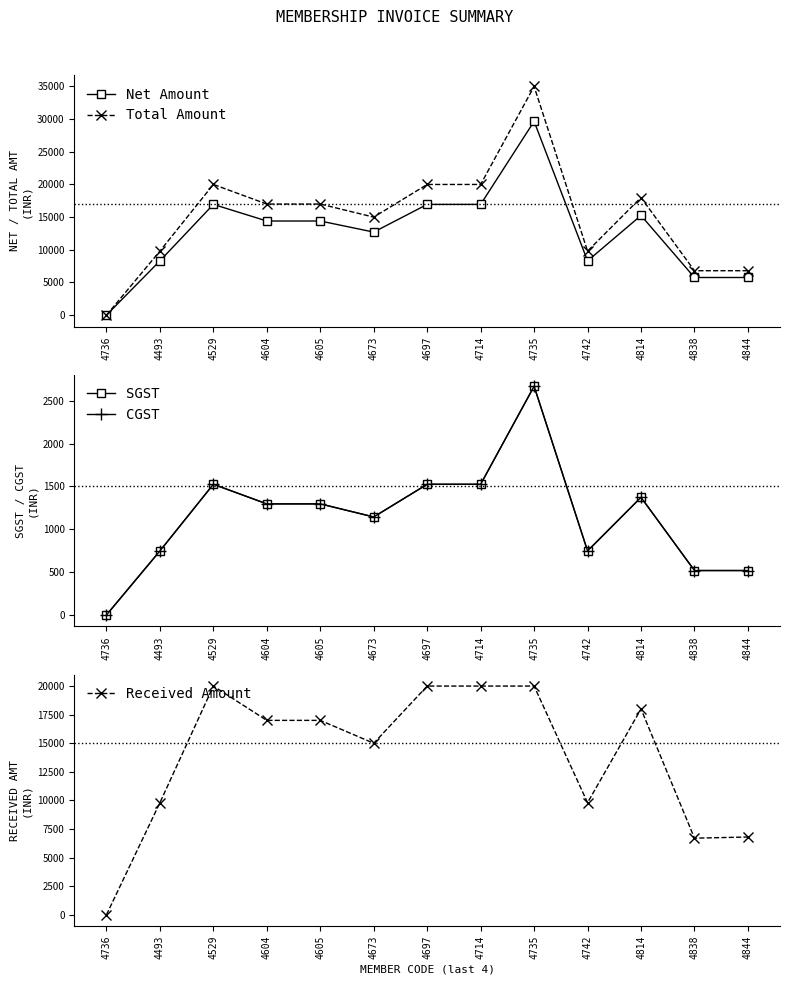

What is the difference between the maximum and minimum values in the SGST series?

2669.5